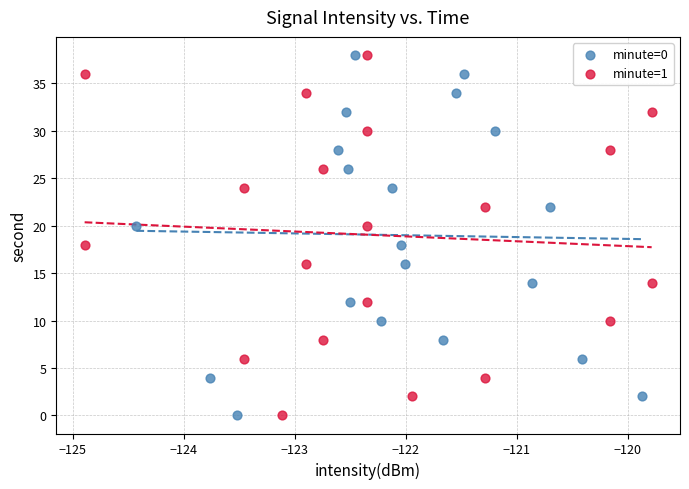

What are all the series names shown in the legend?

minute=0, minute=1